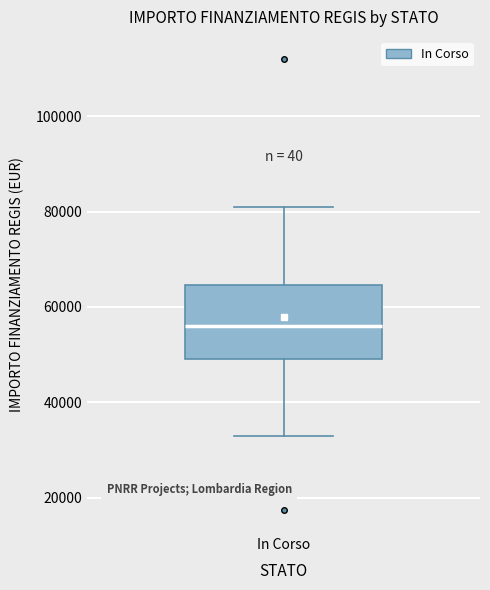

Transcribe this box plot: give where the median line is, the range the box spans, and where the two whiskers end, as read against the y-axis. The values are not printed on the chart, so give them approximately, as read against the axis.

median 56000, box 50000 to 64000, whiskers 32000 to 80000